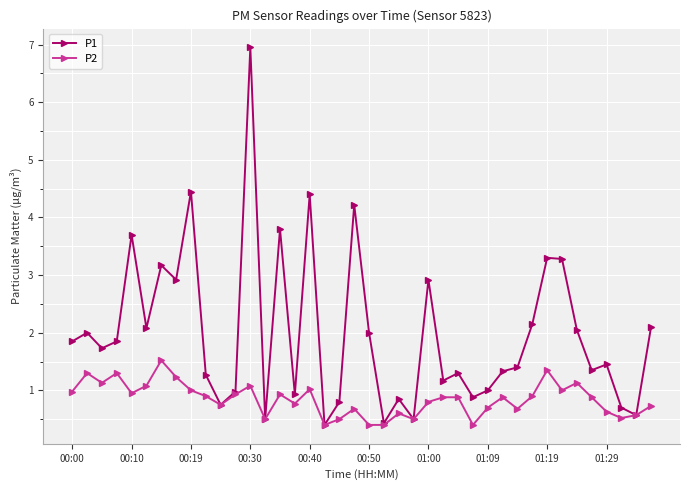

What is the value of the P2 point at the 27th from the left?

0.9